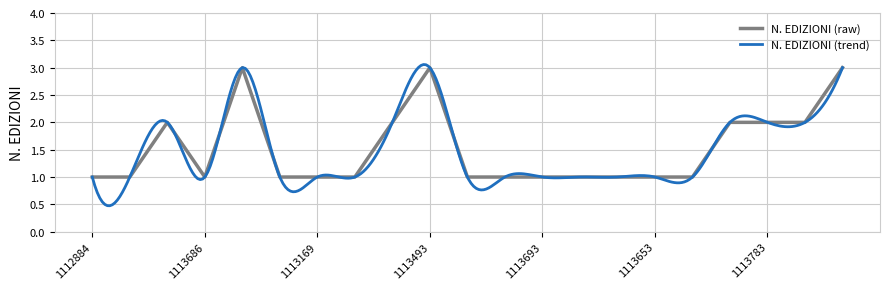

How many data points does each series have?

21